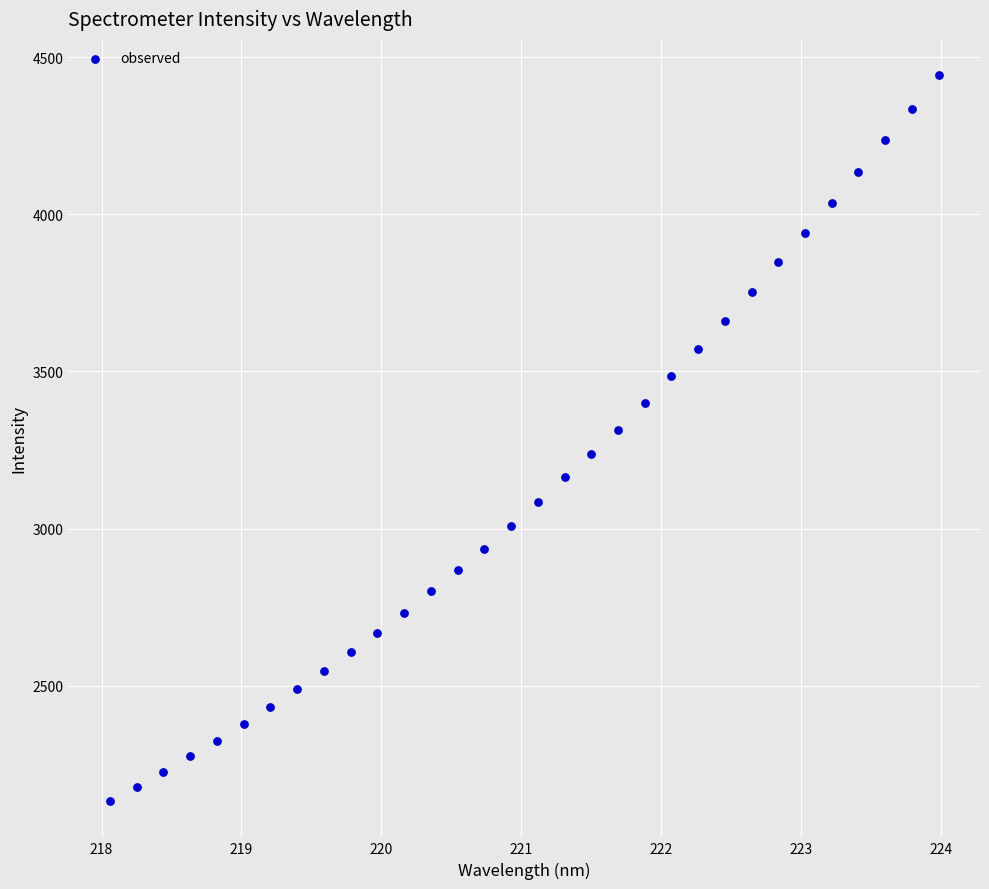

What is the range of Y values (max minus min)?

2309.3